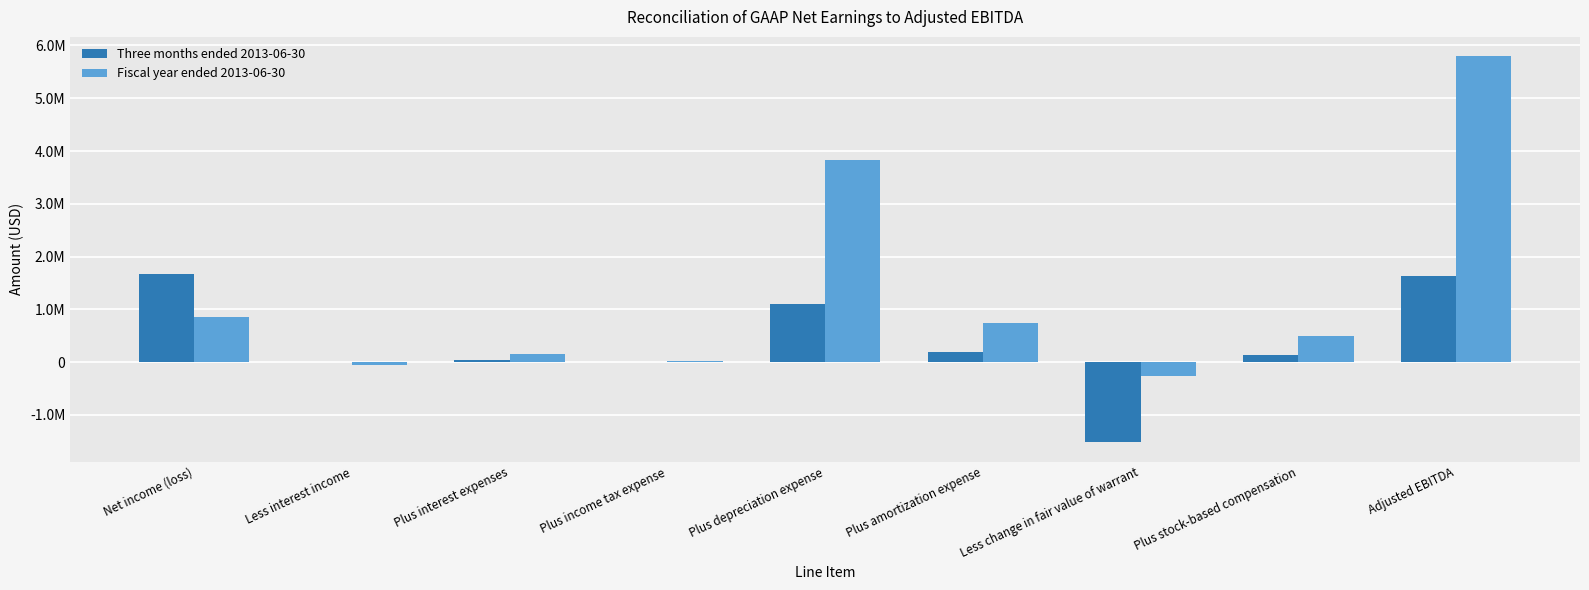

What is the value of the Fiscal year ended 2013-06-30 bar at the 1st from the left?

854123